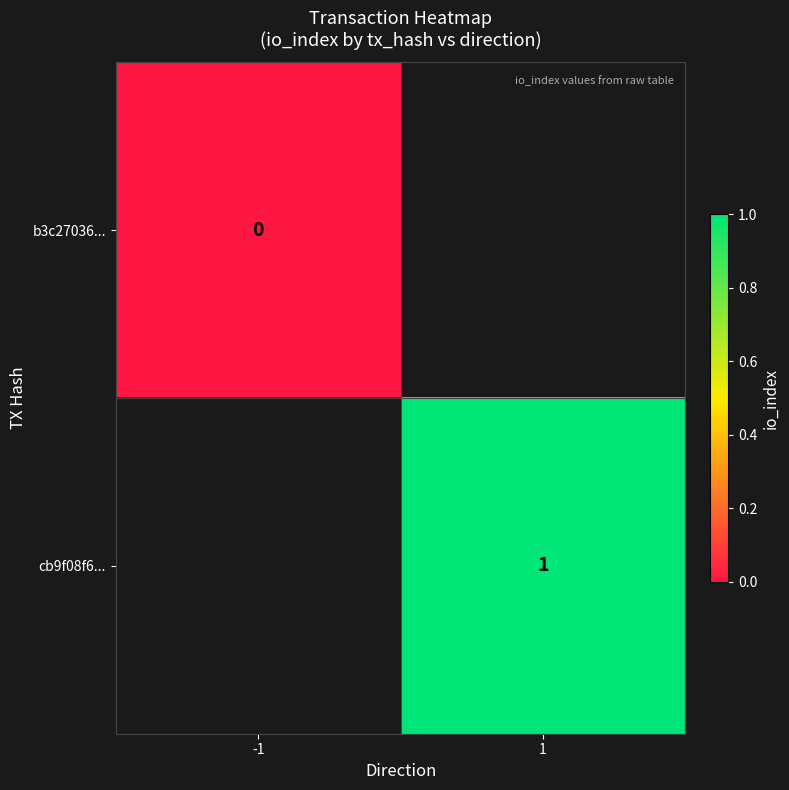

Is the value of b3c27036... at -1 greater than the value of cb9f08f6... at 1?

No